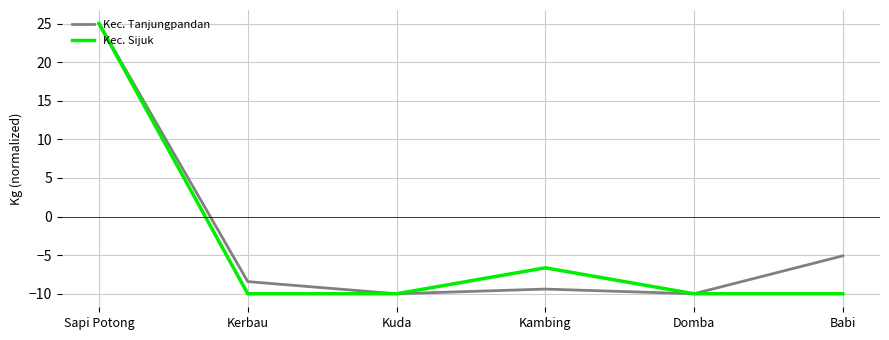

At which label does Kec. Tanjungpandan reach its peak?

Sapi Potong